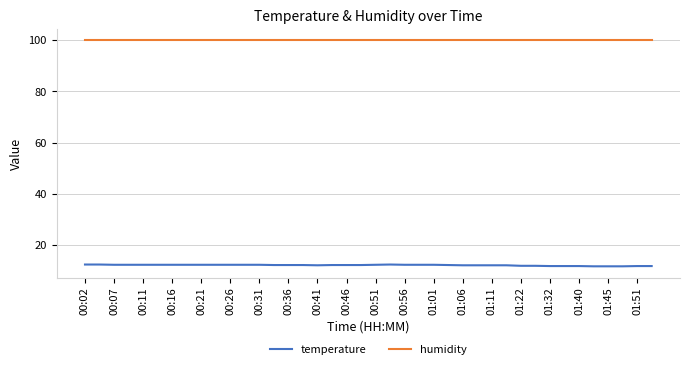

What is the maximum value shown in the chart?

99.9